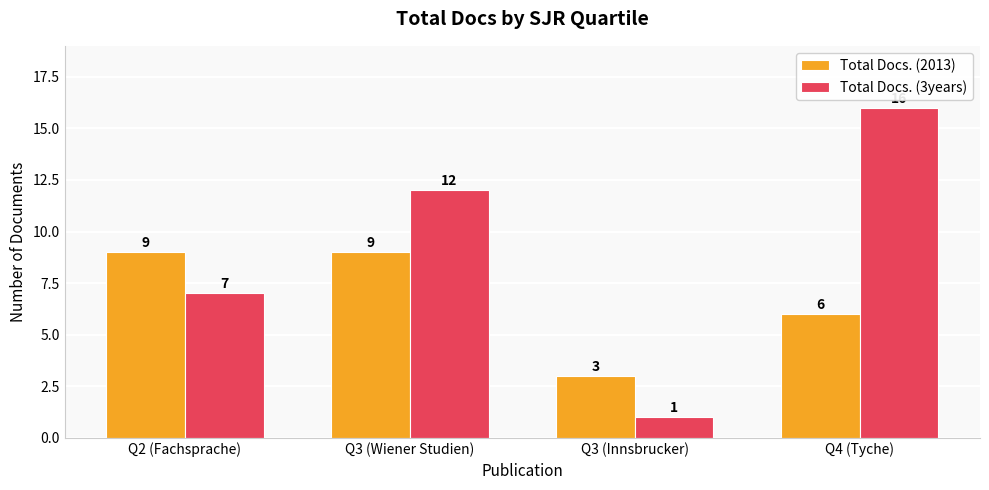

At which label is Total Docs. (3years) closest to 8?

Q2 (Fachsprache)